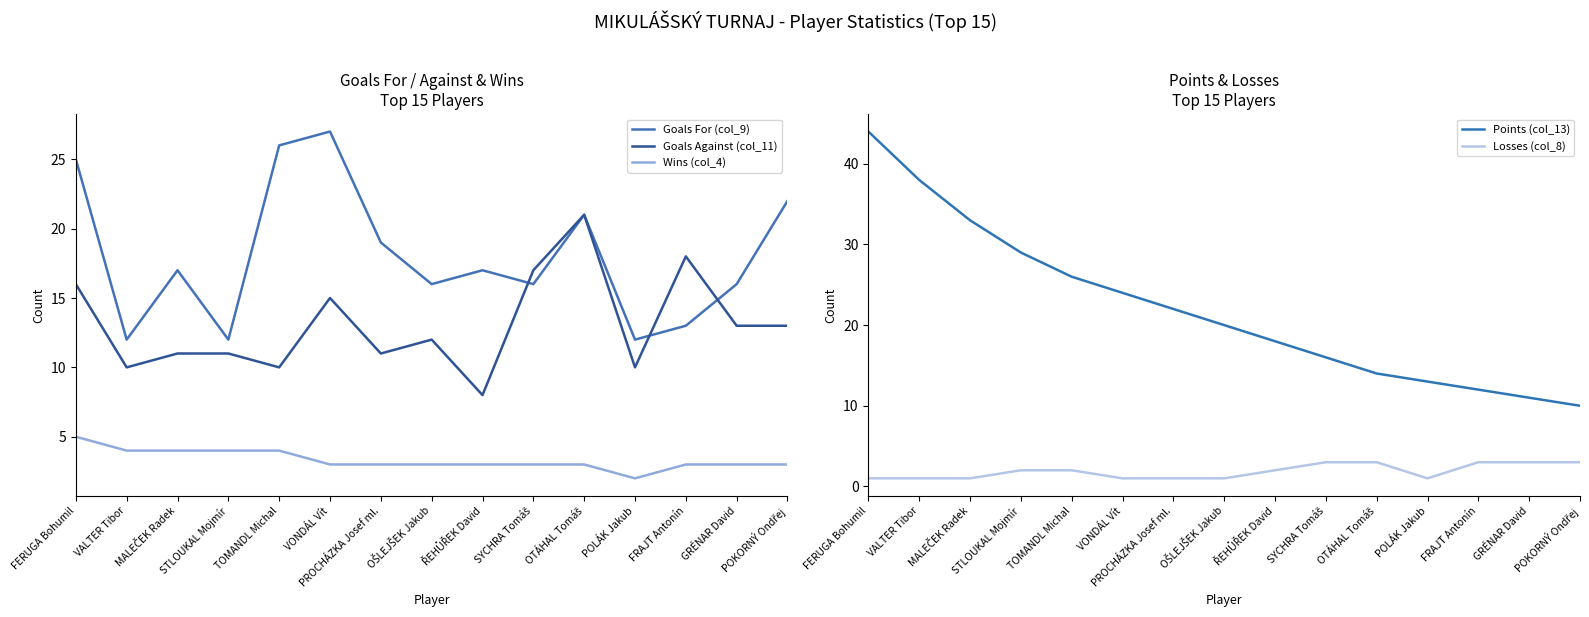

What is the minimum value shown in the chart?

1